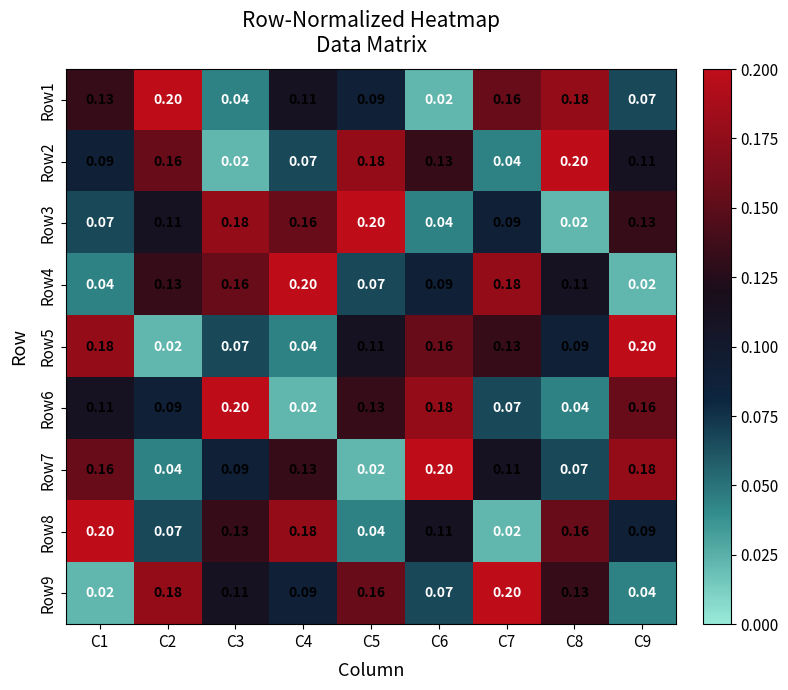

Is the value of Row2 at C2 greater than the value of Row1 at C3?

Yes